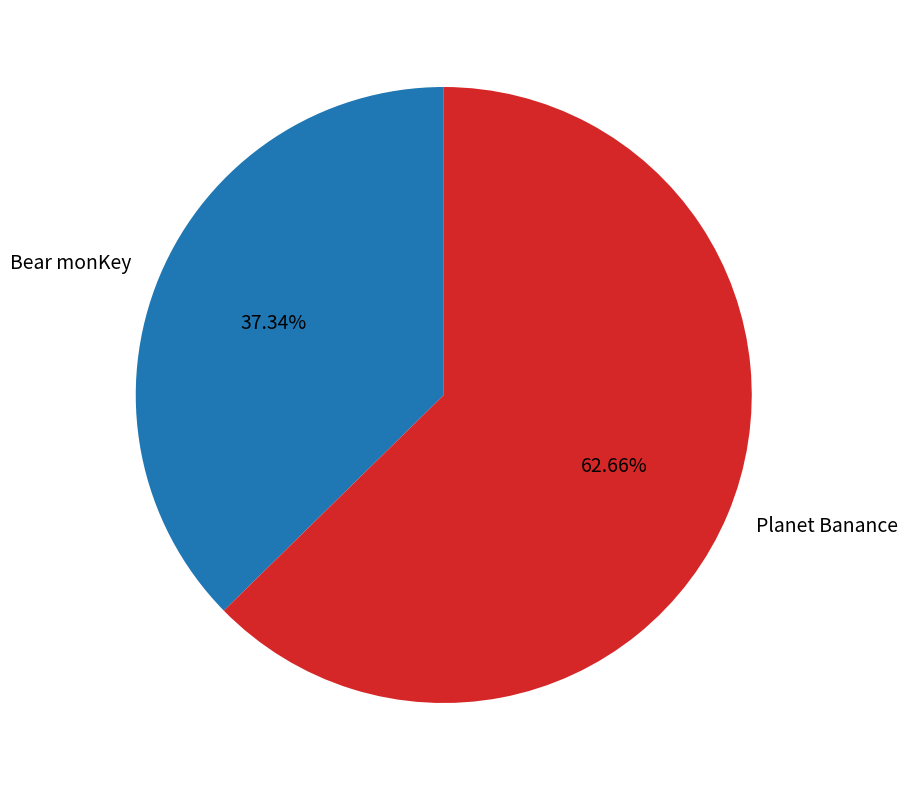

What percentage is the Bear monKey slice, to the nearest percent?

37%